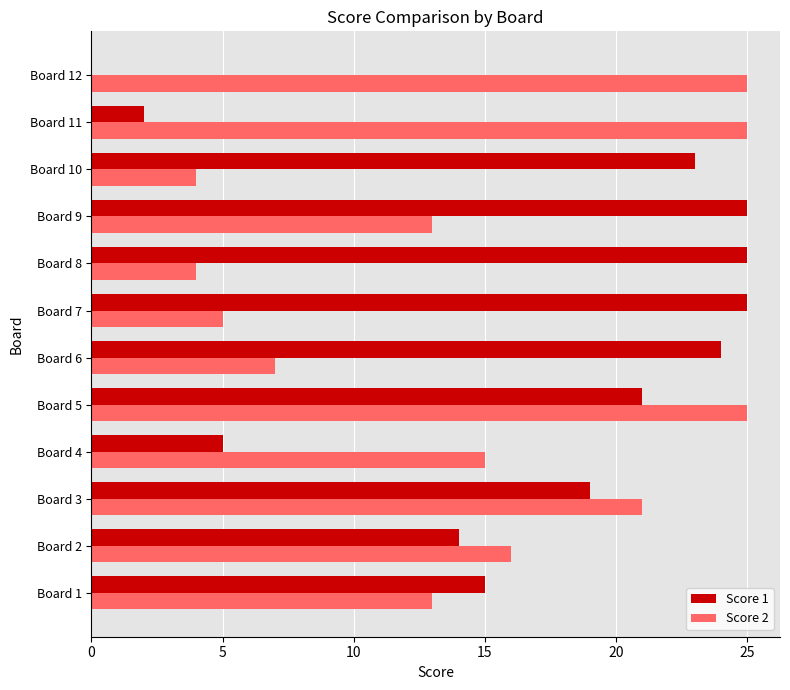

At which category is the sum across all series the highest?

Board 5